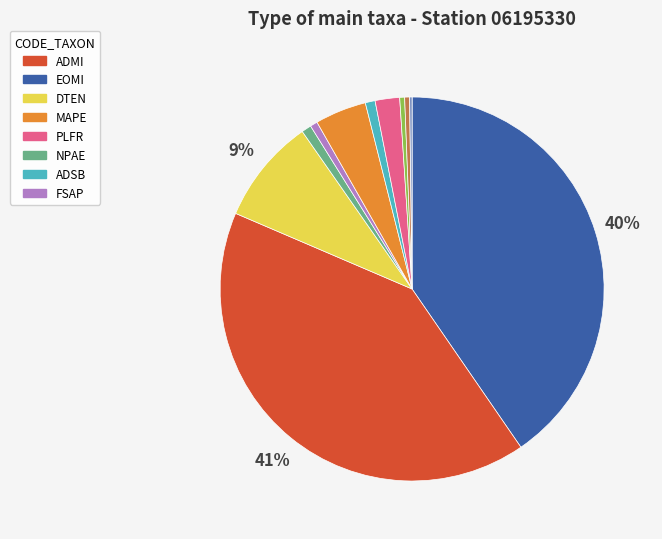

Is there any slice that represents more than half of the pie?

No